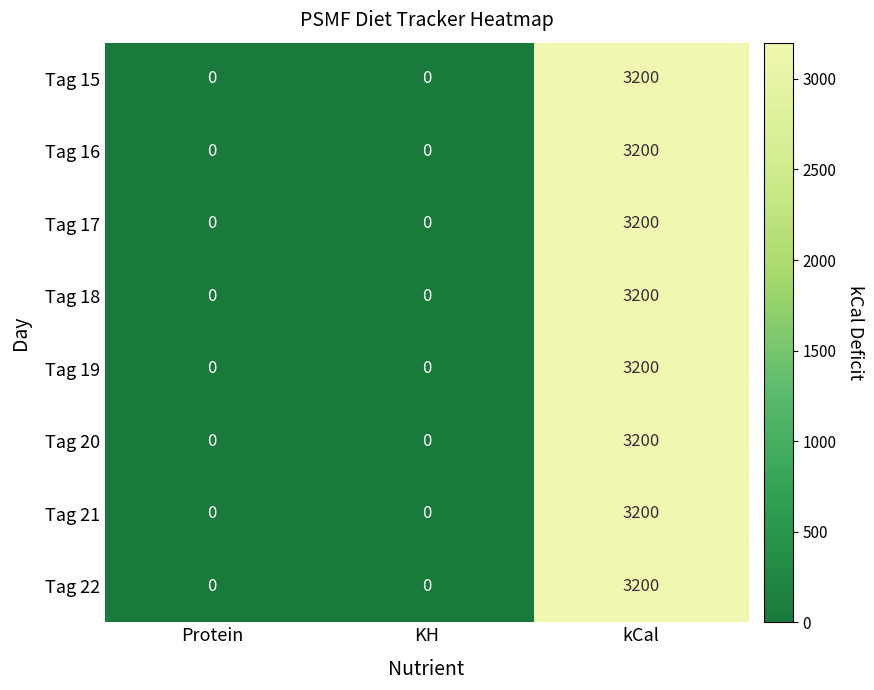

Reading left to right, list all the values displayed in this chart.

Tag 15: 0	0	3200
Tag 16: 0	0	3200
Tag 17: 0	0	3200
Tag 18: 0	0	3200
Tag 19: 0	0	3200
Tag 20: 0	0	3200
Tag 21: 0	0	3200
Tag 22: 0	0	3200